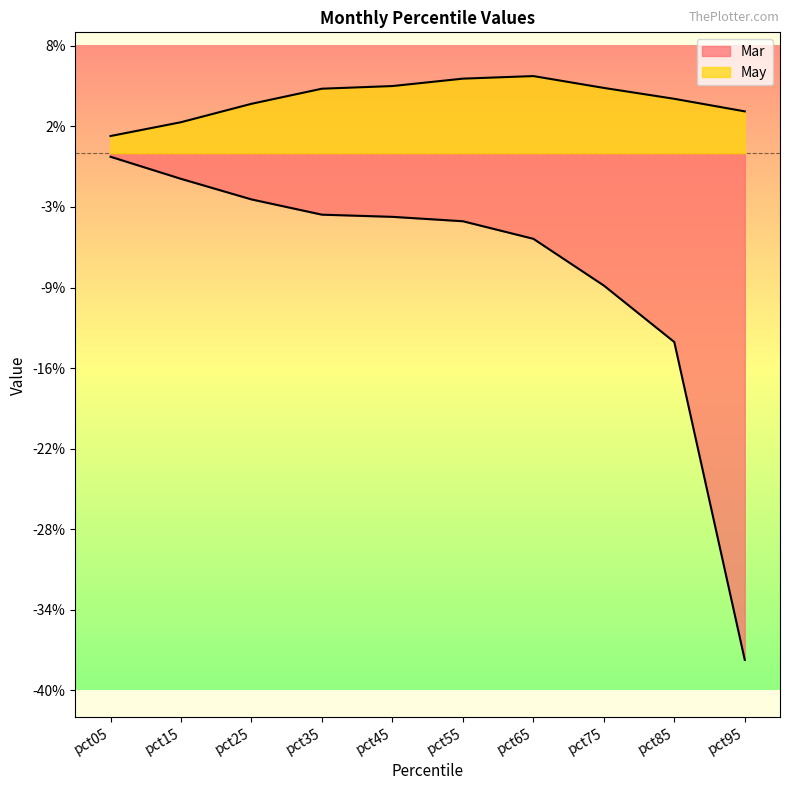

True or false: May has a value of 0.1 at pct55.

False